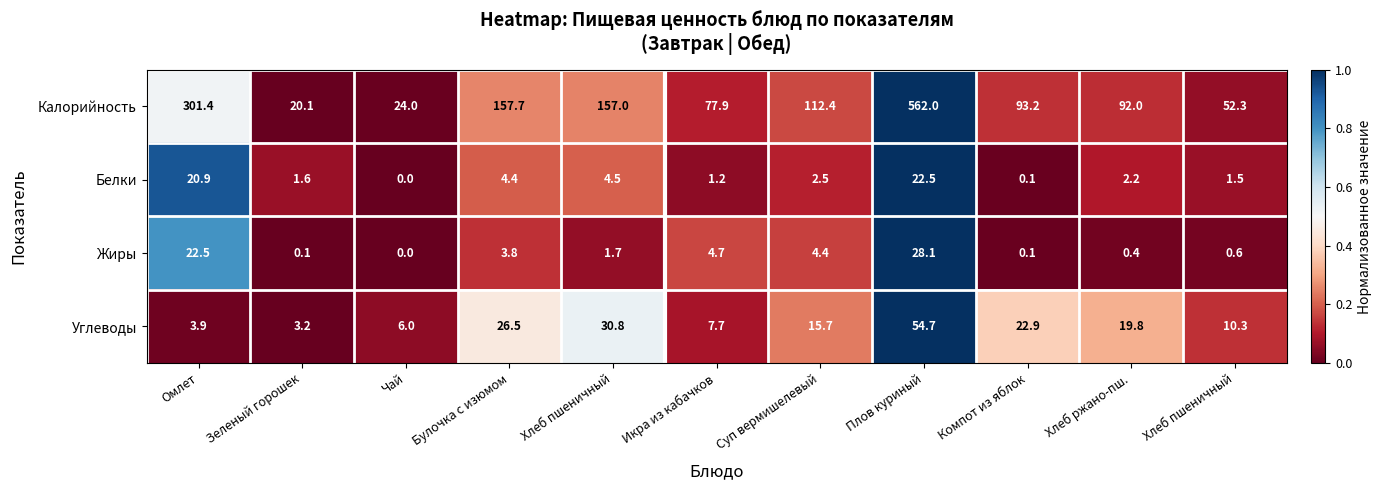

Reading left to right, extract all data points from this chart.

Калорийность: Омлет=301.4	Зеленый горошек=20.1	Чай=24.0	Булочка с изюмом=157.7	Хлеб пшеничный=157.0	Икра из кабачков=77.9	Суп вермишелевый=112.4	Плов куриный=562.0	Компот из яблок=93.2	Хлеб ржано-пш.=92.0	Хлеб пшеничный=52.3
Белки: Омлет=20.9	Зеленый горошек=1.6	Чай=0.0	Булочка с изюмом=4.4	Хлеб пшеничный=4.5	Икра из кабачков=1.2	Суп вермишелевый=2.5	Плов куриный=22.5	Компот из яблок=0.1	Хлеб ржано-пш.=2.2	Хлеб пшеничный=1.5
Жиры: Омлет=22.5	Зеленый горошек=0.1	Чай=0.0	Булочка с изюмом=3.8	Хлеб пшеничный=1.7	Икра из кабачков=4.7	Суп вермишелевый=4.4	Плов куриный=28.1	Компот из яблок=0.1	Хлеб ржано-пш.=0.4	Хлеб пшеничный=0.6
Углеводы: Омлет=3.9	Зеленый горошек=3.2	Чай=6.0	Булочка с изюмом=26.5	Хлеб пшеничный=30.8	Икра из кабачков=7.7	Суп вермишелевый=15.7	Плов куриный=54.7	Компот из яблок=22.9	Хлеб ржано-пш.=19.8	Хлеб пшеничный=10.3